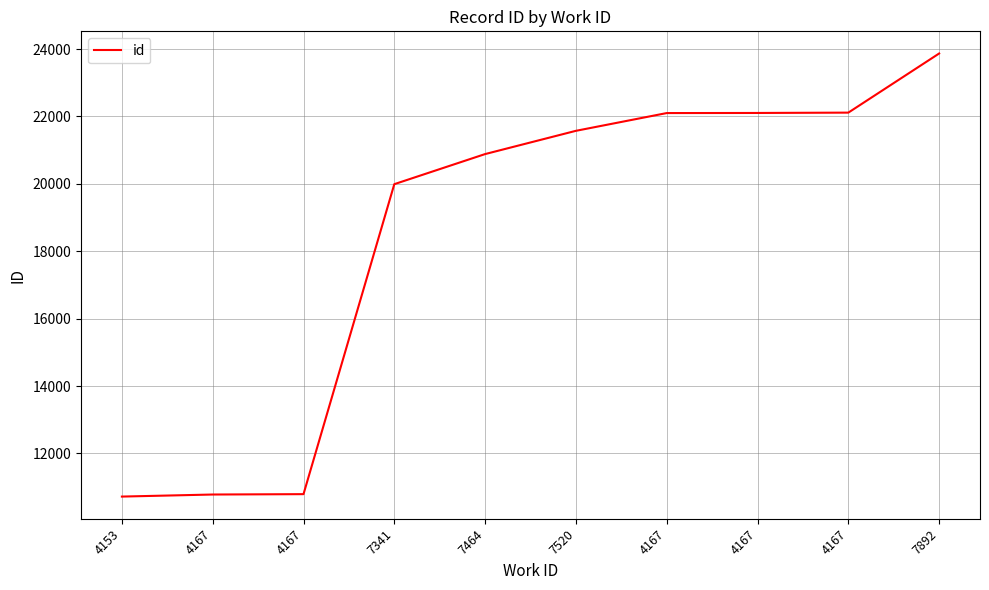

How many lines are shown in the chart?

1